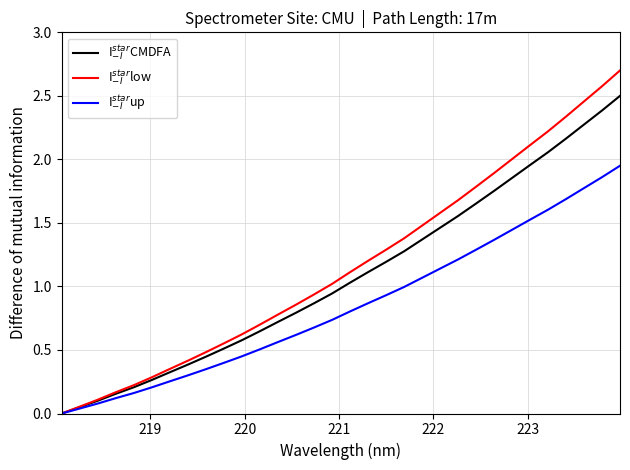

Is this an area chart (filled region under the line)?

No